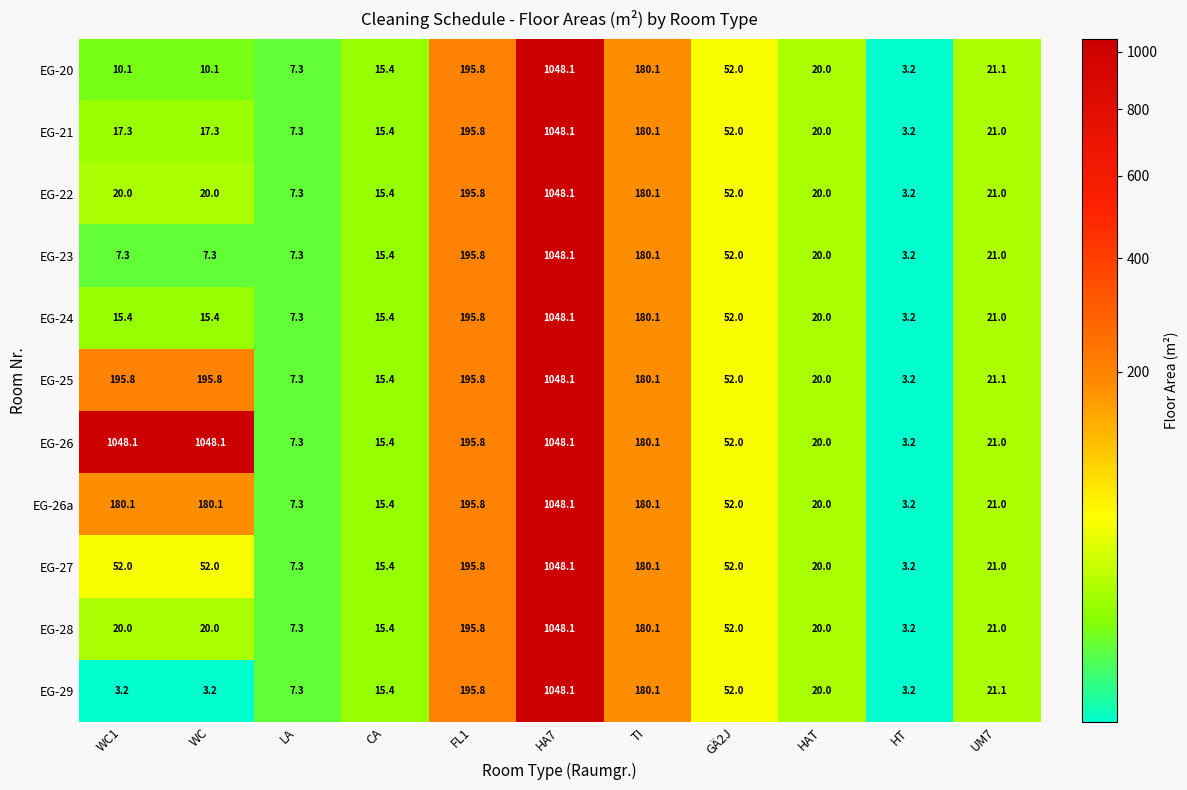

What value does the EG-29 series have at CA?

15.4